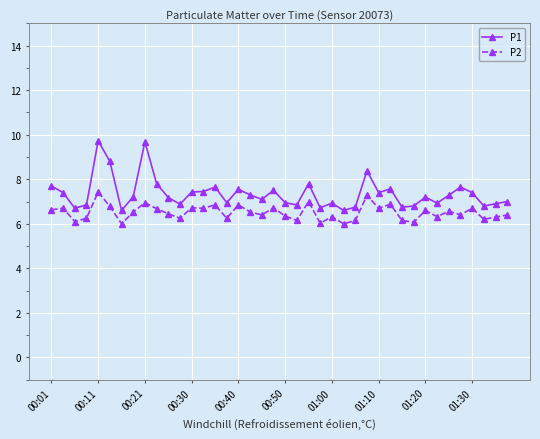

Which series has the largest total across all categories?

P1